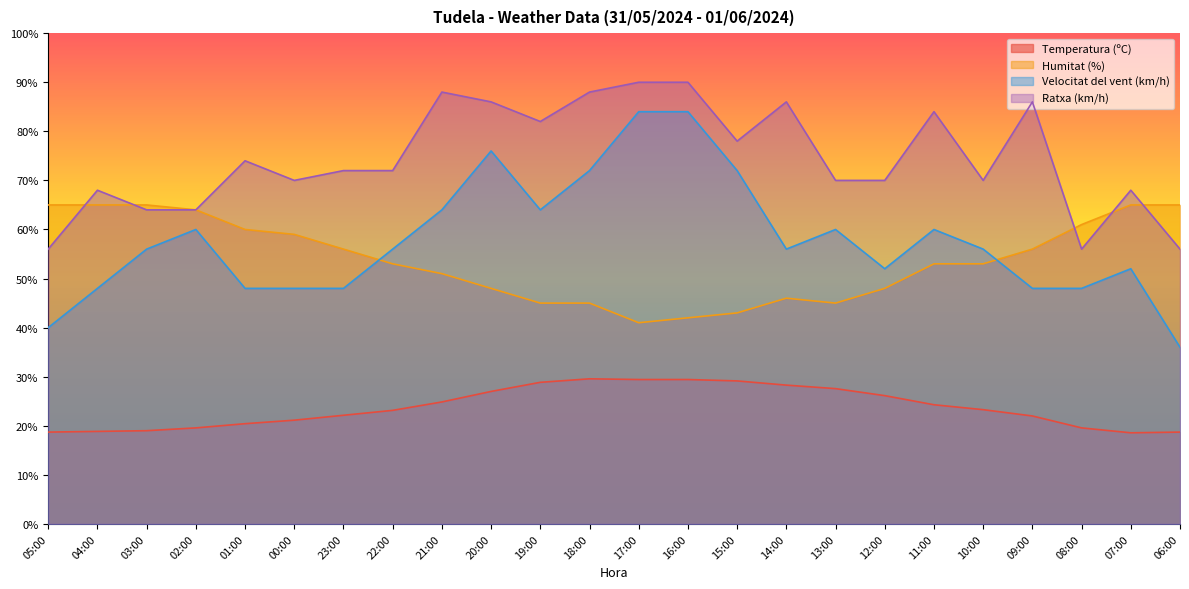

What are all the series names shown in the legend?

Temperatura (ºC), Humitat (%), Velocitat del vent (km/h), Ratxa (km/h)